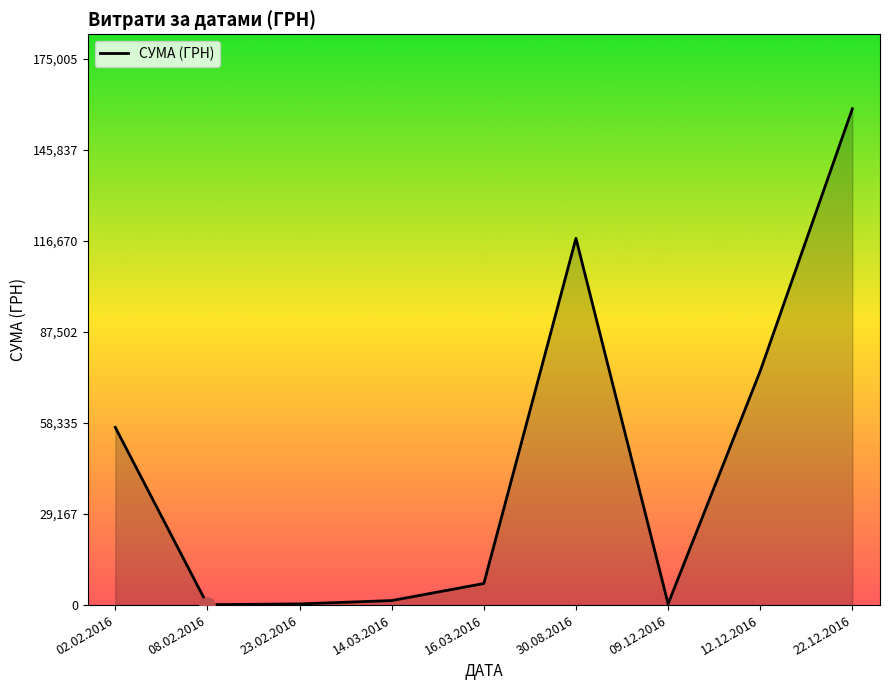

What is the change in value from 02.02.2016 to 12.12.2016?

+18047.1